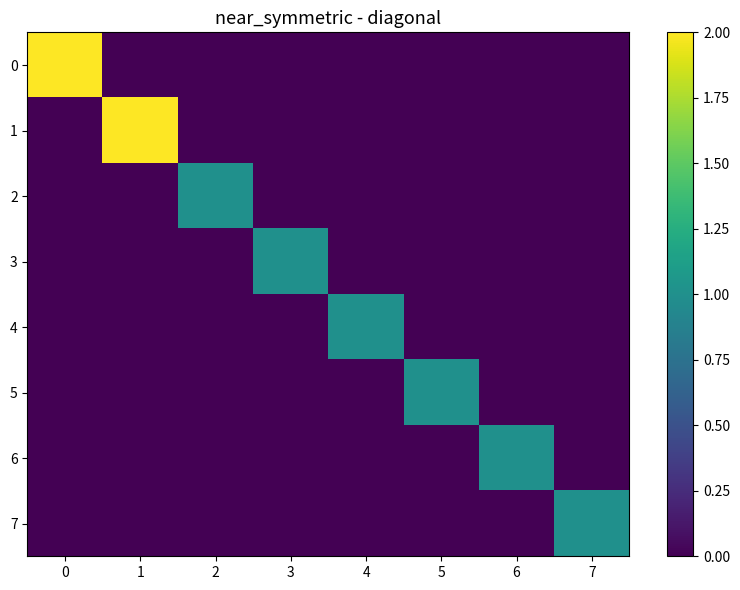

Reading left to right, list all the values displayed in this chart.

0: 0=2	1=0	2=0	3=0	4=0	5=0	6=0	7=0
1: 0=0	1=2	2=0	3=0	4=0	5=0	6=0	7=0
2: 0=0	1=0	2=1	3=0	4=0	5=0	6=0	7=0
3: 0=0	1=0	2=0	3=1	4=0	5=0	6=0	7=0
4: 0=0	1=0	2=0	3=0	4=1	5=0	6=0	7=0
5: 0=0	1=0	2=0	3=0	4=0	5=1	6=0	7=0
6: 0=0	1=0	2=0	3=0	4=0	5=0	6=1	7=0
7: 0=0	1=0	2=0	3=0	4=0	5=0	6=0	7=1